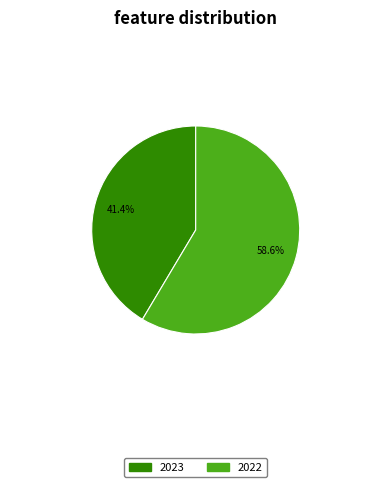

Does any single category account for the majority?

Yes